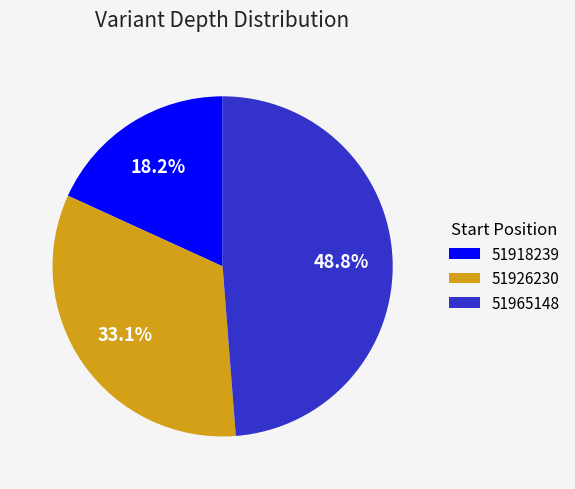

Which slice is the smallest?

51918239